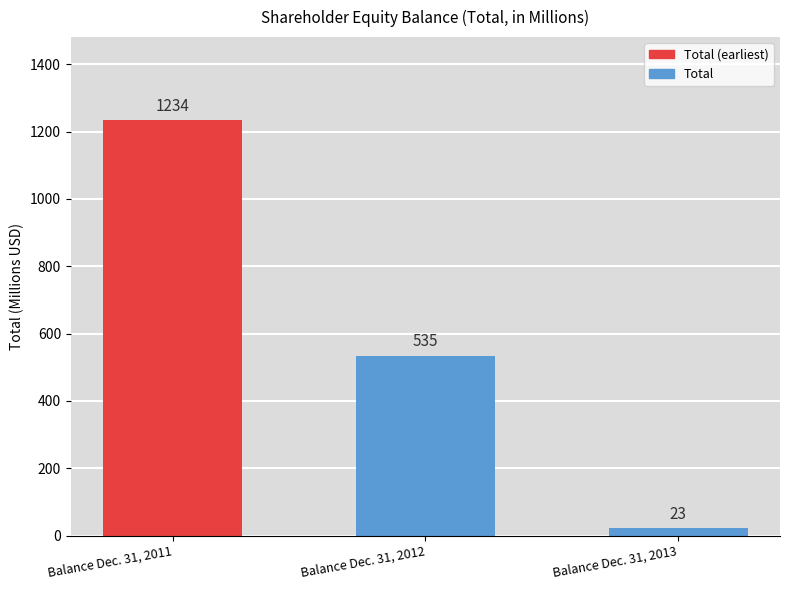

What is the minimum value shown in the chart?

23